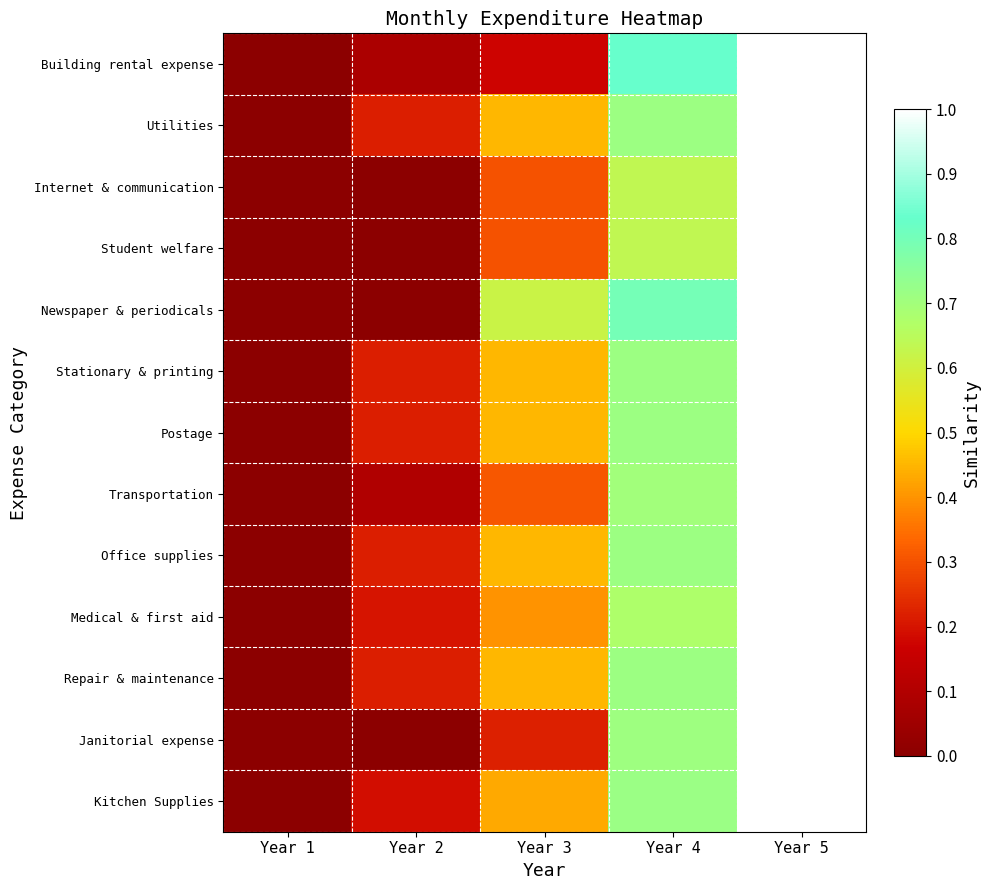

Reading left to right, transcribe all the data shown in this chart.

Building rental expense: Year 1=0.0	Year 2=0.1	Year 3=0.2	Year 4=0.8	Year 5=1.0
Utilities: Year 1=0.0	Year 2=0.2	Year 3=0.5	Year 4=0.7	Year 5=1.0
Internet & communication: Year 1=0.0	Year 2=0.0	Year 3=0.3	Year 4=0.6	Year 5=1.0
Student welfare: Year 1=0.0	Year 2=0.0	Year 3=0.3	Year 4=0.6	Year 5=1.0
Newspaper & periodicals: Year 1=0.0	Year 2=0.0	Year 3=0.6	Year 4=0.8	Year 5=1.0
Stationary & printing: Year 1=0.0	Year 2=0.2	Year 3=0.5	Year 4=0.7	Year 5=1.0
Postage: Year 1=0.0	Year 2=0.2	Year 3=0.5	Year 4=0.7	Year 5=1.0
Transportation: Year 1=0.0	Year 2=0.1	Year 3=0.3	Year 4=0.7	Year 5=1.0
Office supplies: Year 1=0.0	Year 2=0.2	Year 3=0.5	Year 4=0.7	Year 5=1.0
Medical & first aid: Year 1=0.0	Year 2=0.2	Year 3=0.4	Year 4=0.7	Year 5=1.0
Repair & maintenance: Year 1=0.0	Year 2=0.2	Year 3=0.5	Year 4=0.7	Year 5=1.0
Janitorial expense: Year 1=0.0	Year 2=0.0	Year 3=0.2	Year 4=0.7	Year 5=1.0
Kitchen Supplies: Year 1=0.0	Year 2=0.2	Year 3=0.4	Year 4=0.7	Year 5=1.0